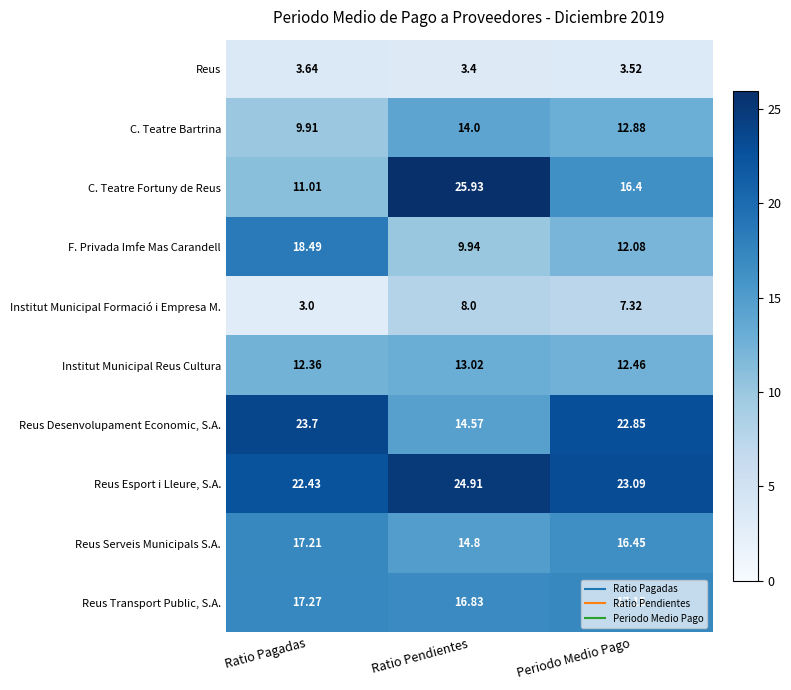

List the labels in order of Institut Municipal Formació i Empresa M. value, smallest first.

Ratio Pagadas, Periodo Medio Pago, Ratio Pendientes